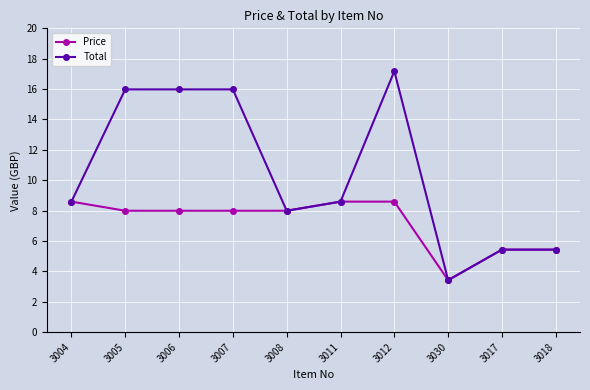

Which series changed the most between 3012 and 3018?

Total